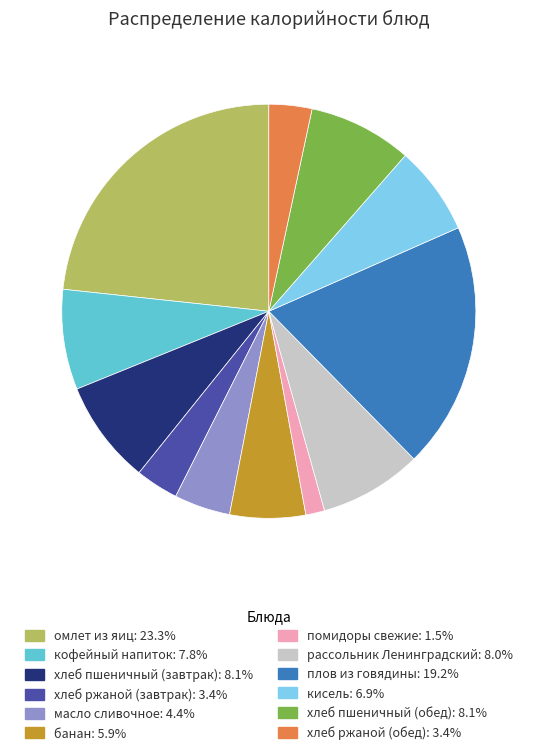

Approximately how many times larger is the value at помидоры свежие compared to плов из говядины?

0.1